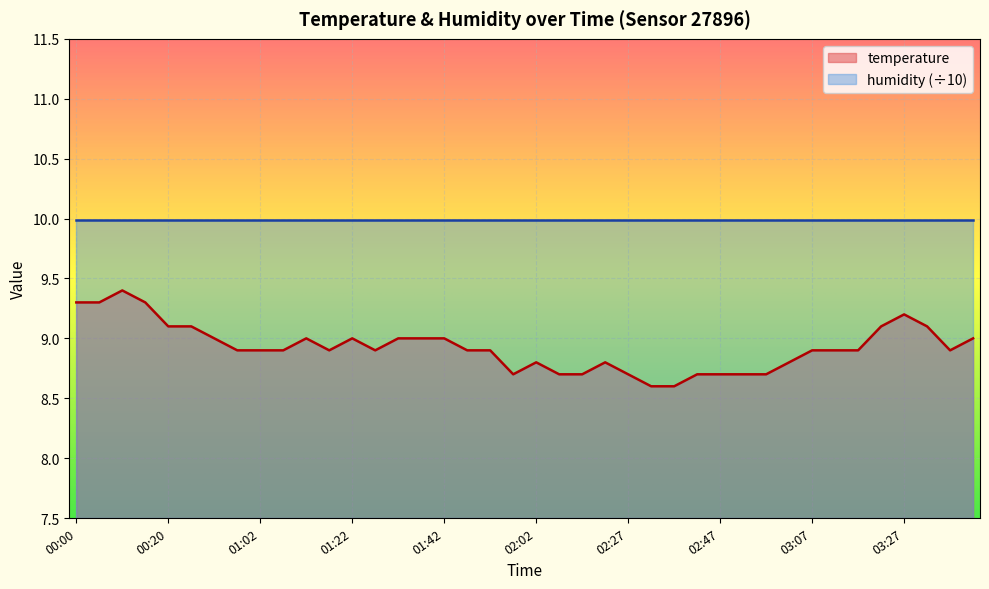

What is the maximum value shown in the chart?

10.0